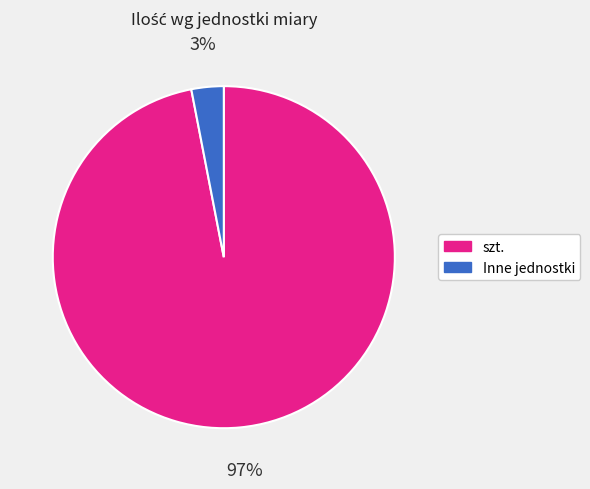

Is it true that szt. is 12% of the pie?

False